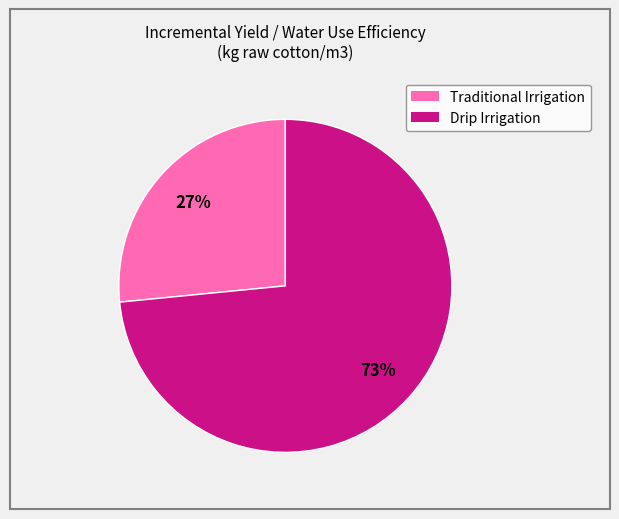

Combined, do Traditional Irrigation and Drip Irrigation account for over 50%?

Yes